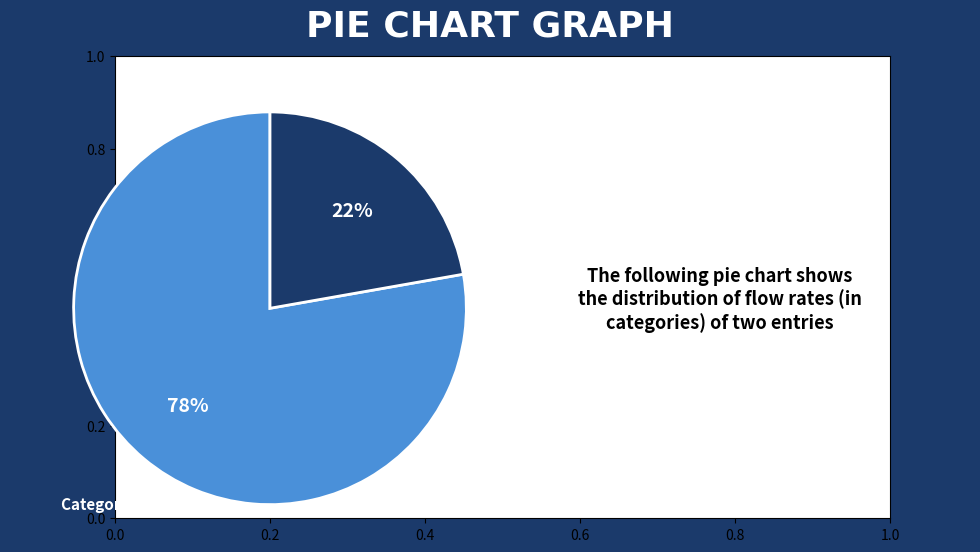

Which slice represents more than half of the pie?

Category 10